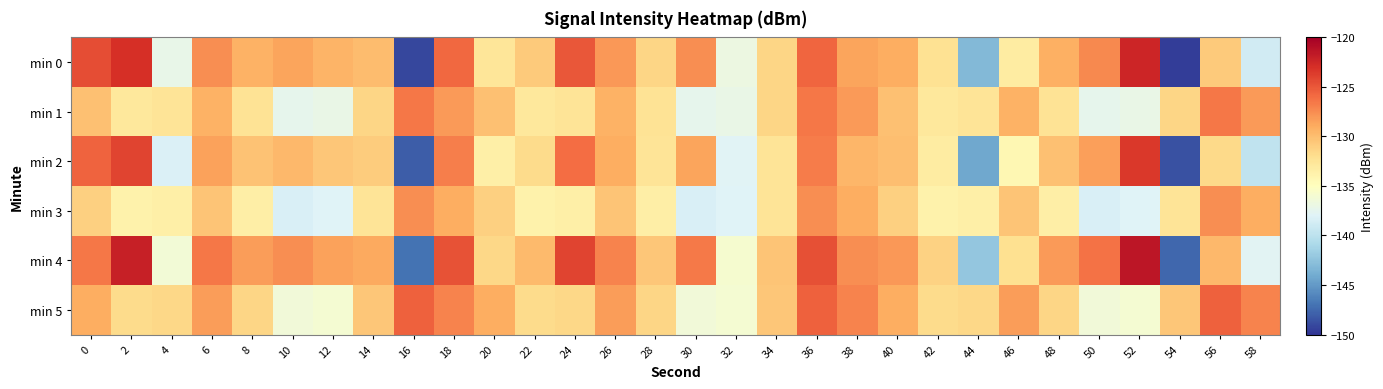

At 4, list the series in order from largest to smallest.

min 5, min 1, min 3, min 4, min 0, min 2